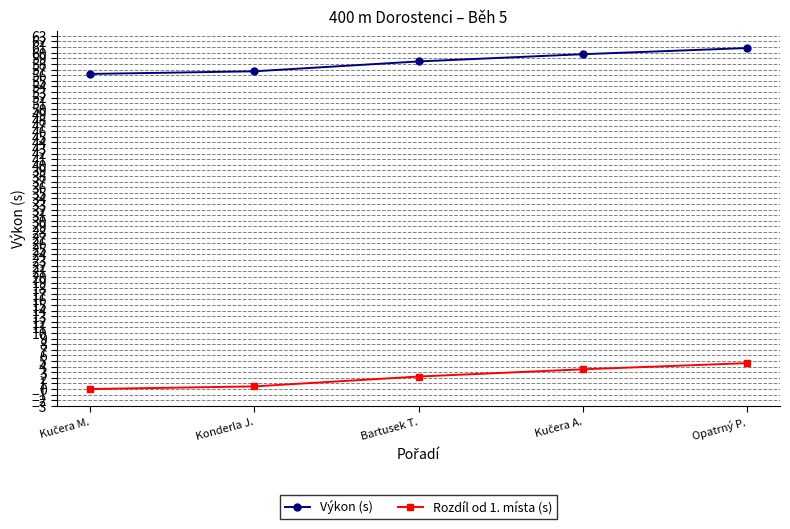

Rank the series by their maximum value, from highest to lowest.

Výkon (s), Rozdíl od 1. místa (s)